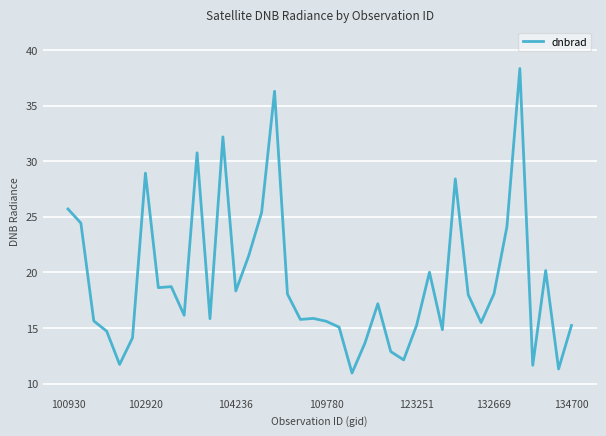

What is the smallest value displayed?

10.9